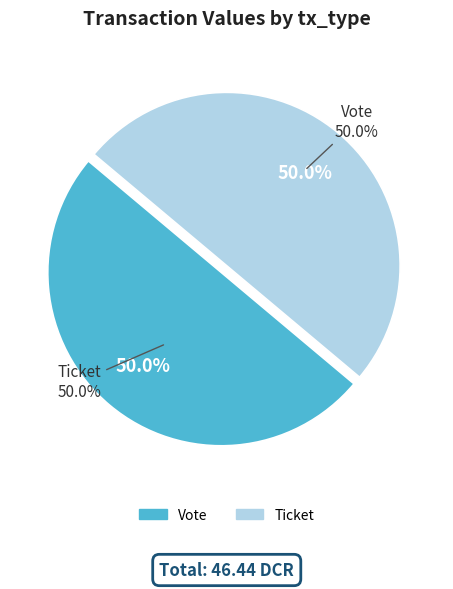

To the nearest percent, what is the combined percentage of Ticket (io_index=0) and Vote (io_index=1)?

100%